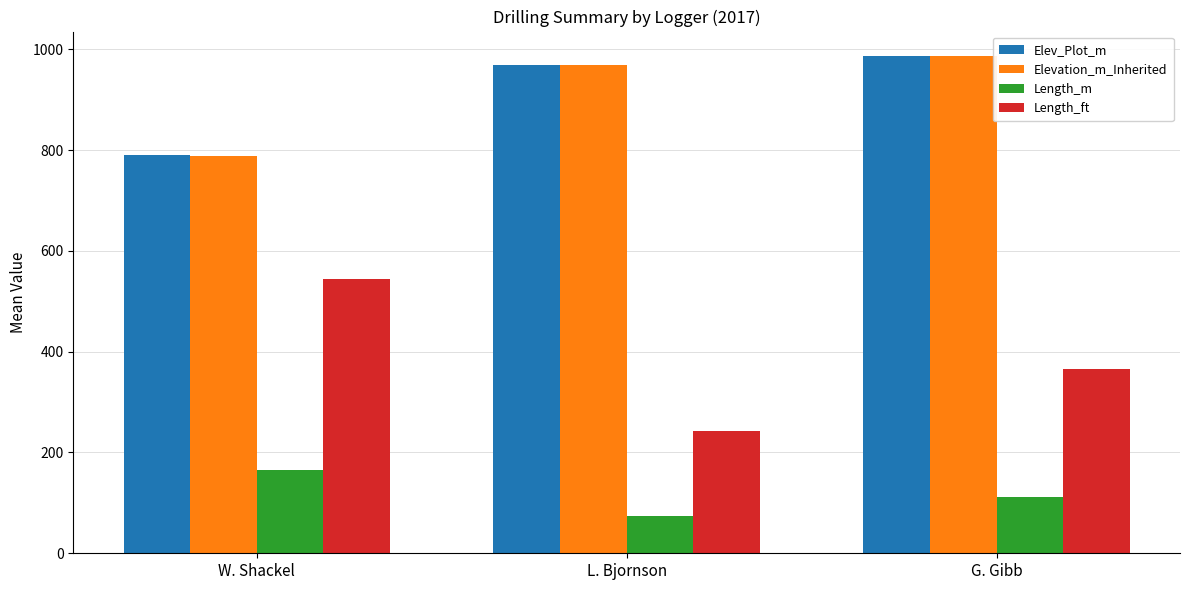

Is the value of Length_m at G. Gibb greater than the value of Elev_Plot_m at L. Bjornson?

No